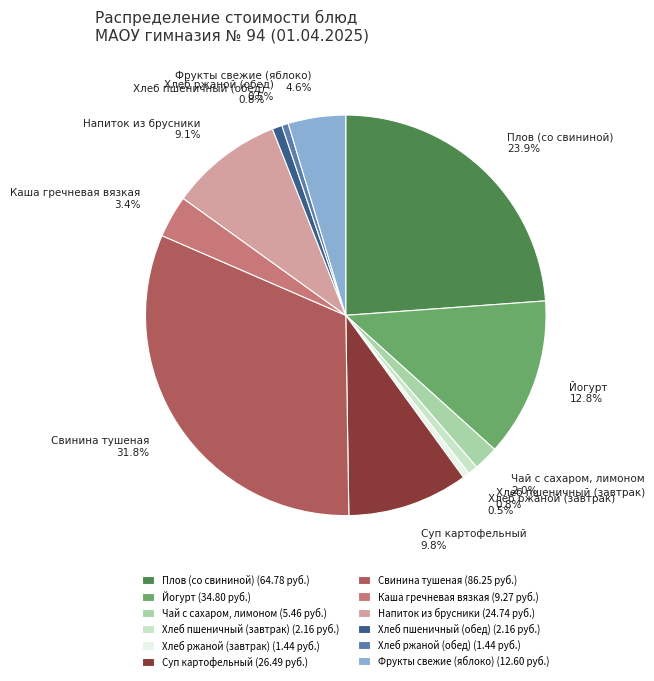

Count the number of slices in the pie.

12